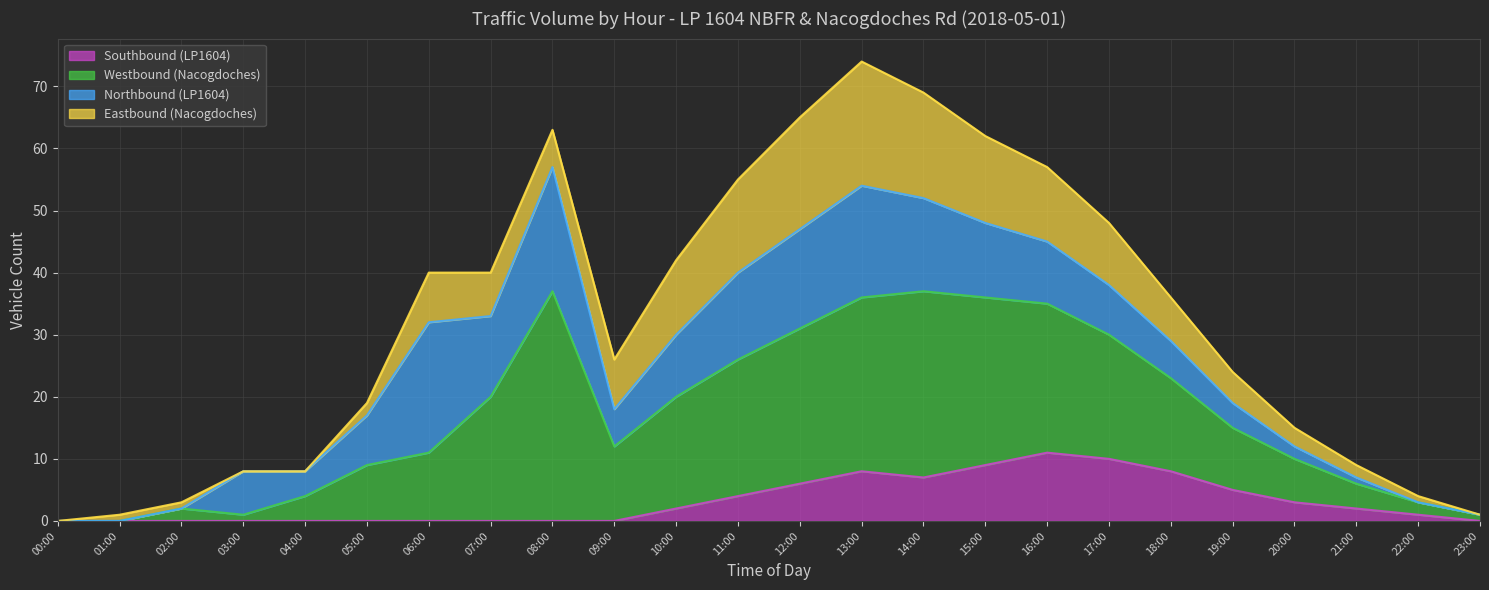

Is it true that Southbound (LP1604) equals 4 at 11:00?

True